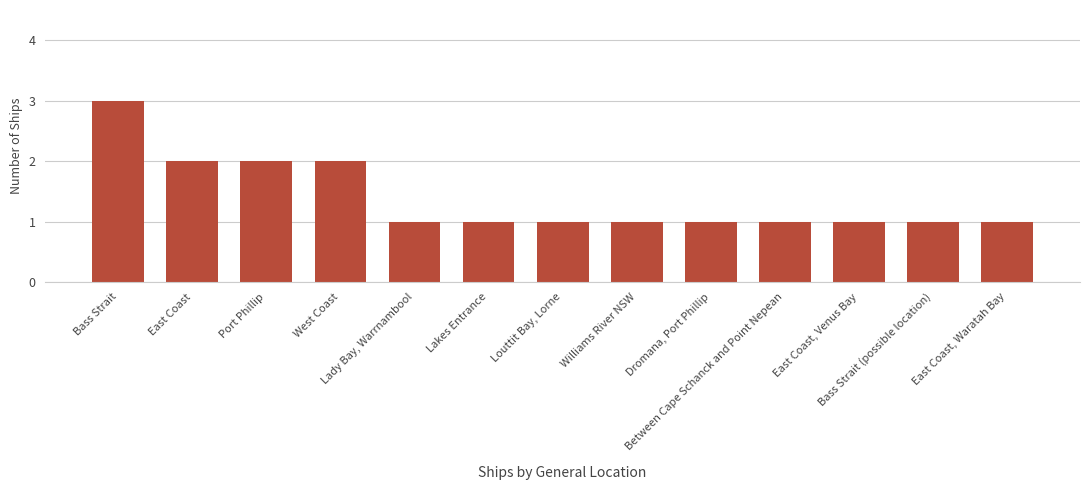

Are the bars grouped side by side (vs. stacked)?

No